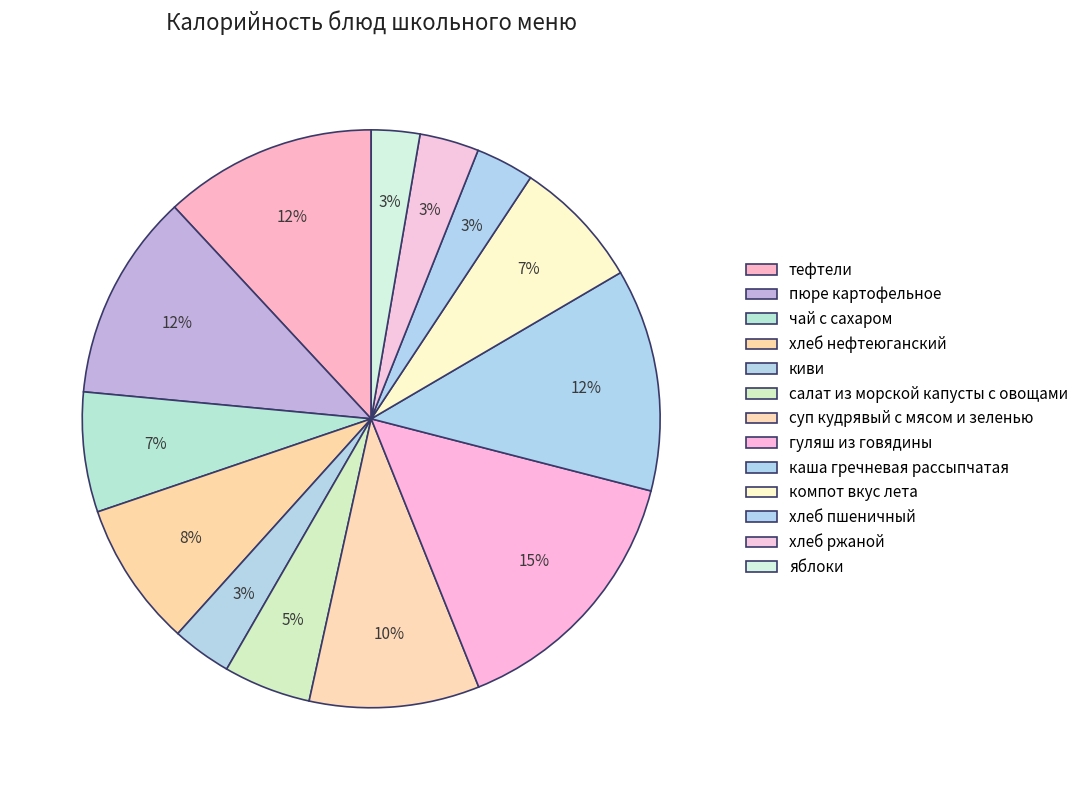

What is the largest slice in the pie chart?

гуляш из говядины